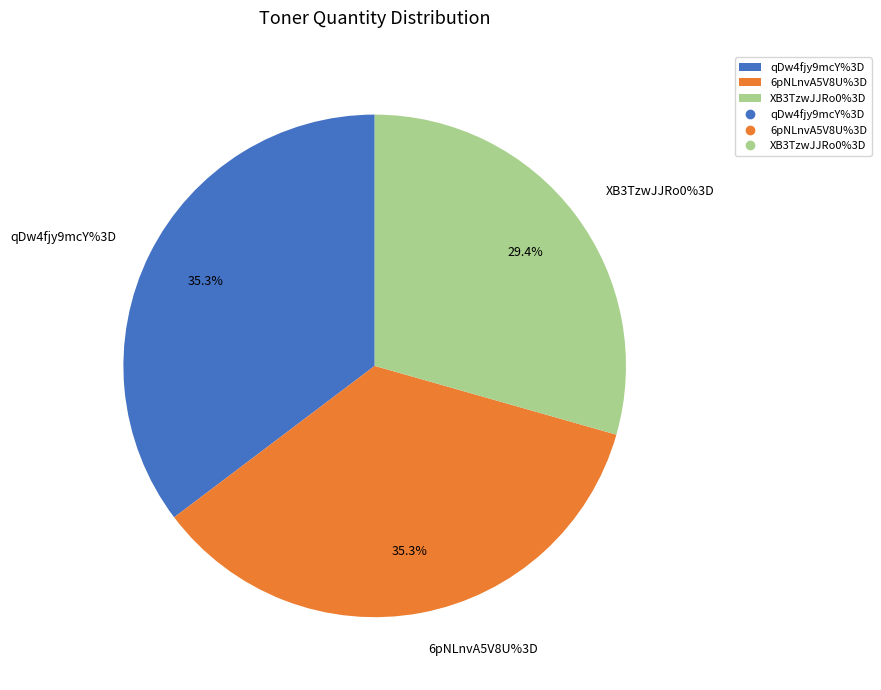

To the nearest percent, what is the average slice percentage?

33%